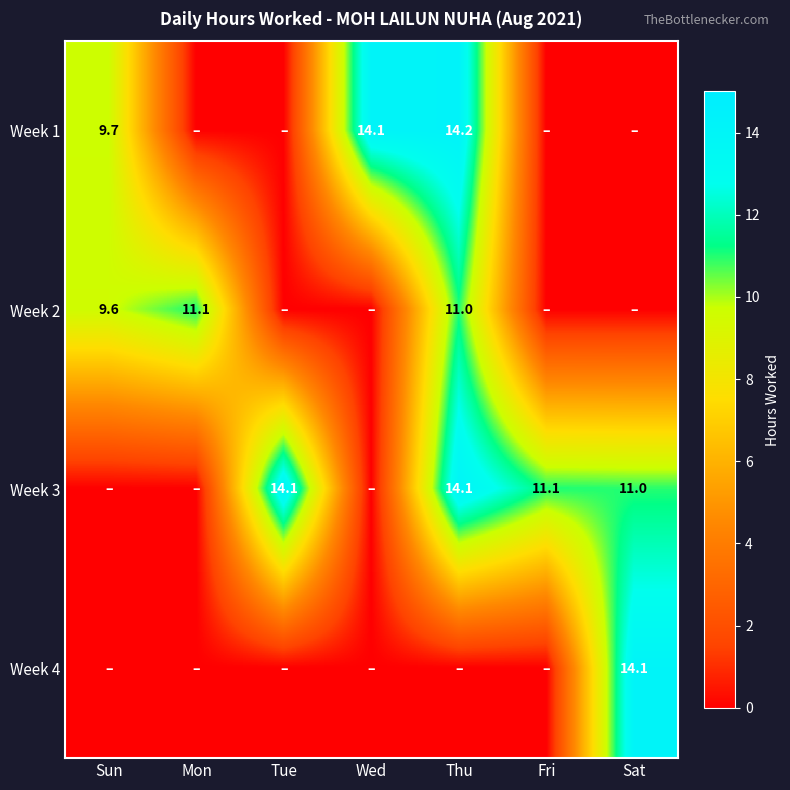

True or false: Week 2 has a value of 2.7 at Sun.

False